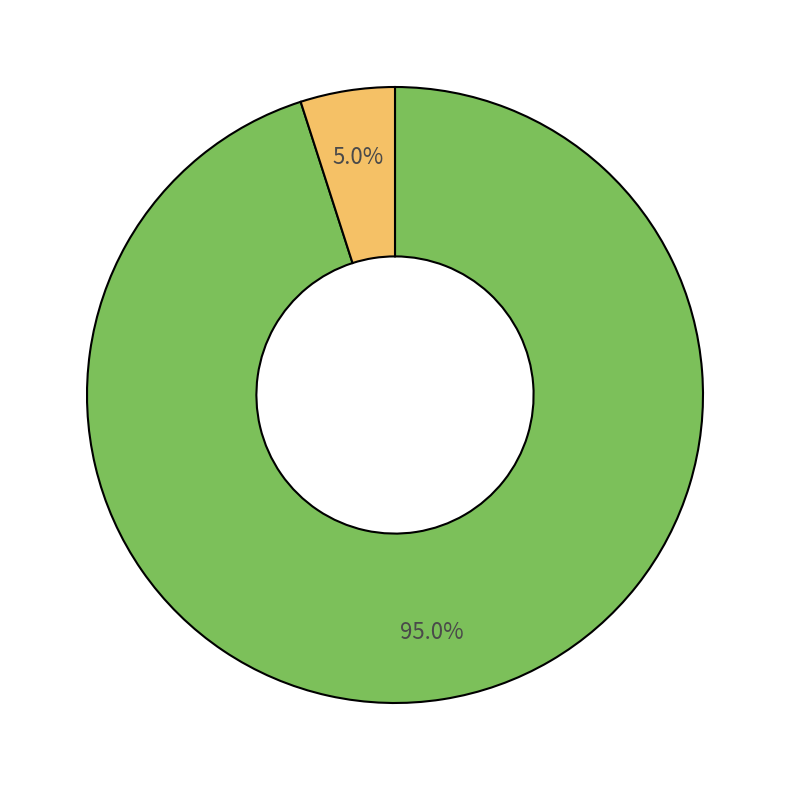

Does any single category account for the majority?

Yes